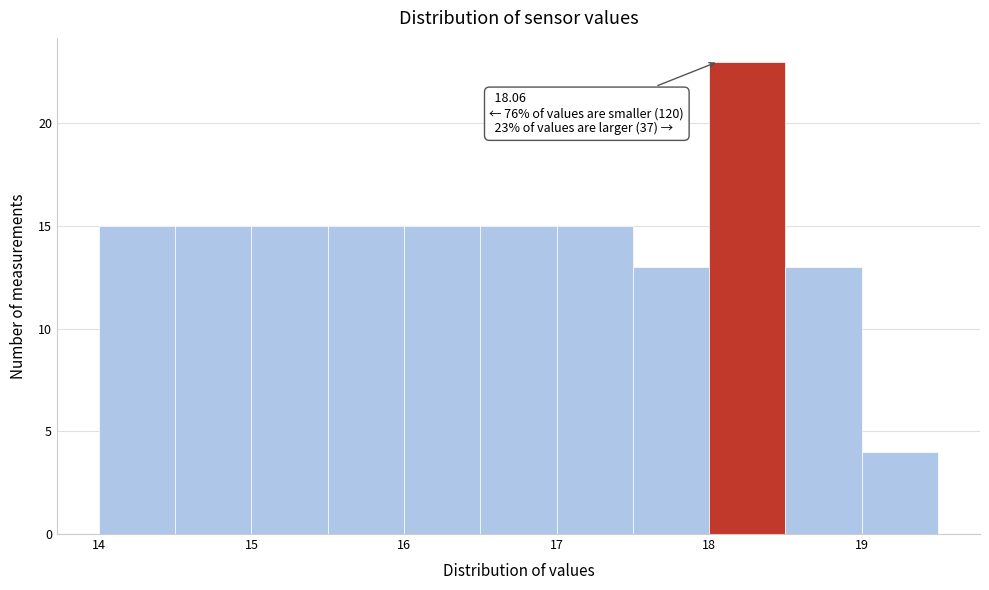

Over which range of the x-axis is the bar tallest?

18.0 to 18.5